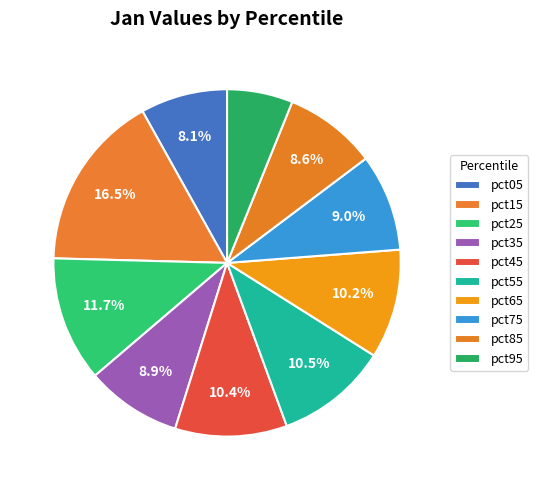

Count the number of slices in the pie.

10